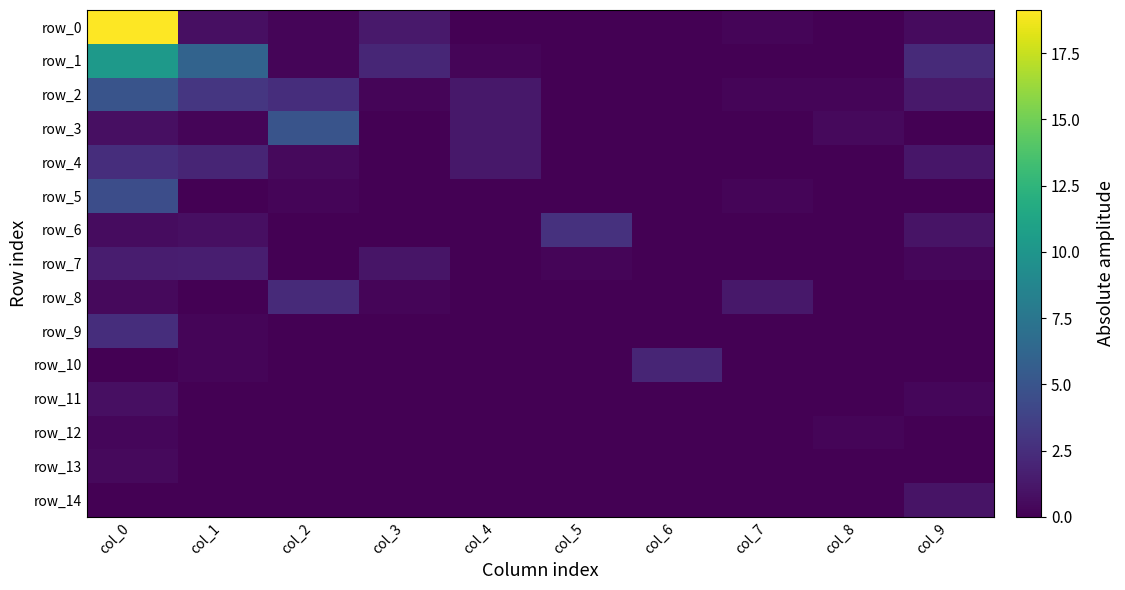

What is the greatest value displayed?

19.1